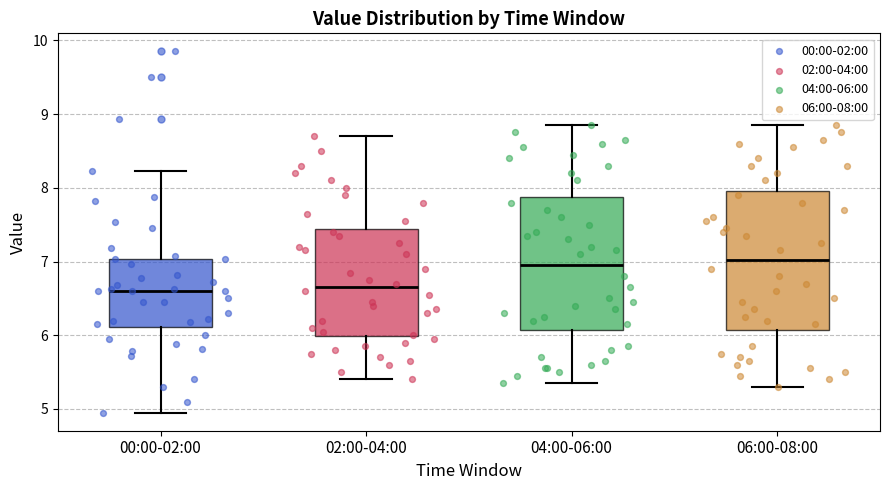

Reading left to right, read every box against the y-axis: the position of its median line, the range the box covers, and the ends of its whiskers. The values are not printed on the chart, so give them approximately, as read against the axis.

00:00-02:00: median 6.6, box 6.1 to 7.0, whiskers 5.0 to 8.2
02:00-04:00: median 6.7, box 6.0 to 7.4, whiskers 5.4 to 8.7
04:00-06:00: median 7.0, box 6.1 to 7.9, whiskers 5.4 to 8.9
06:00-08:00: median 7.0, box 6.1 to 8.0, whiskers 5.3 to 8.9